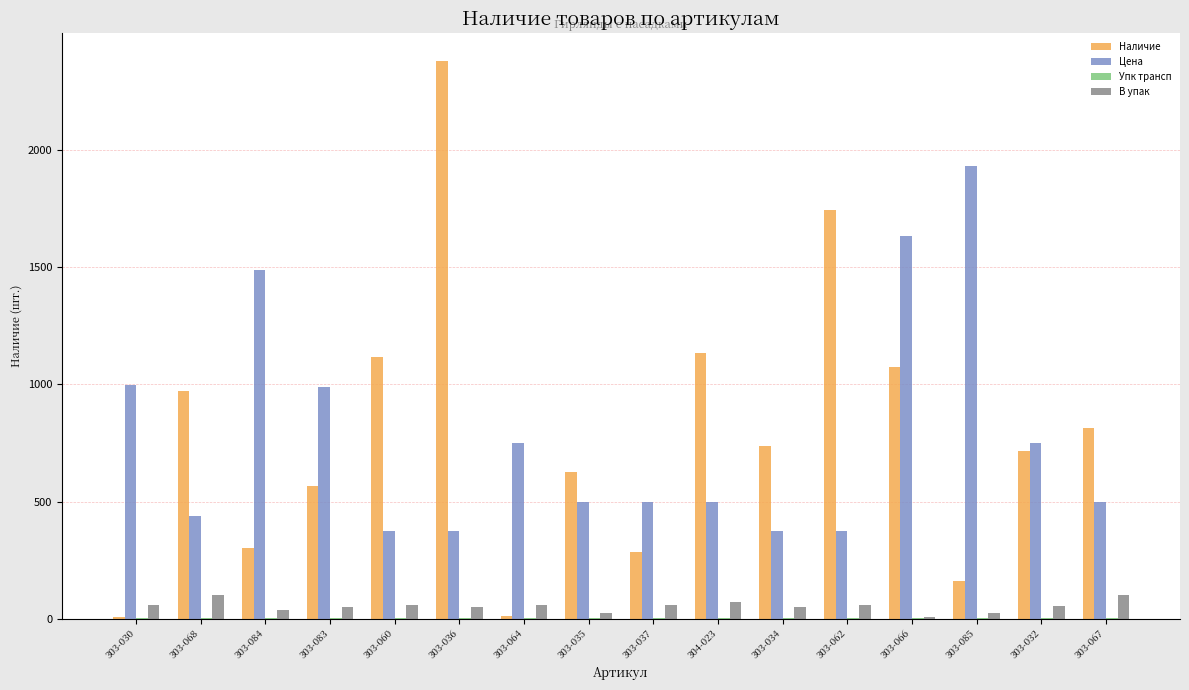

What is the sum of all Наличие values?

12652.0